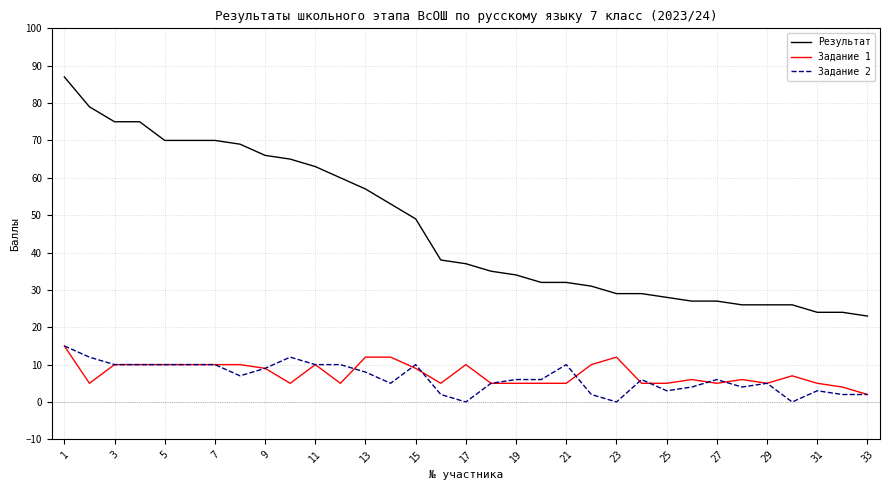

True or false: Задание 2 and Результат intersect in this chart.

False